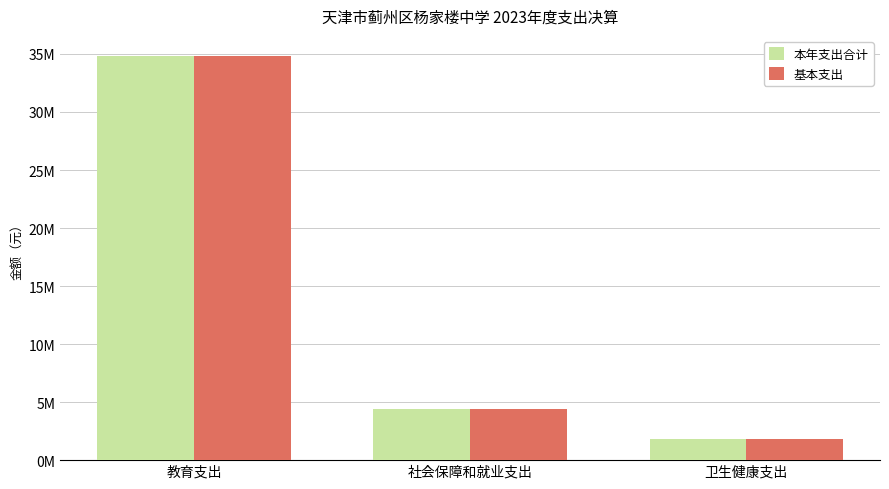

What are all the series names shown in the legend?

本年支出合计, 基本支出